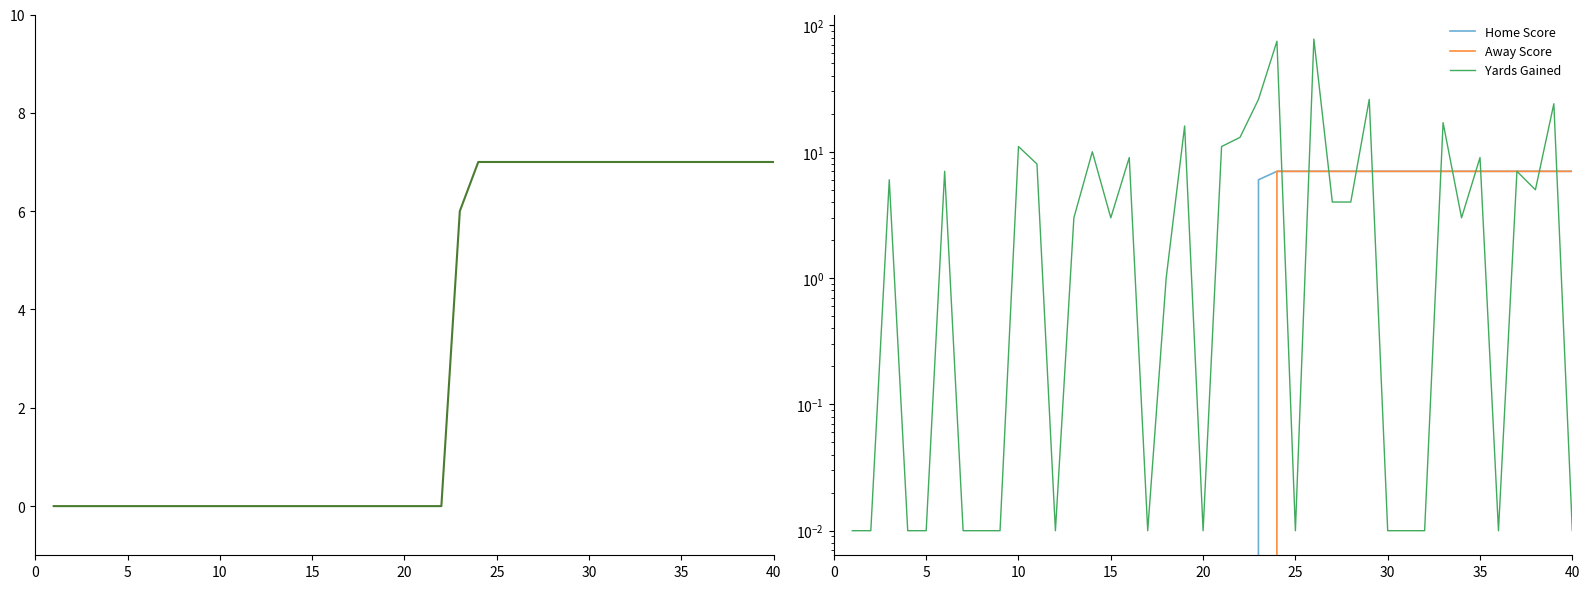

What is the difference between the second highest and second lowest values in the Yards Gained series?

75.0